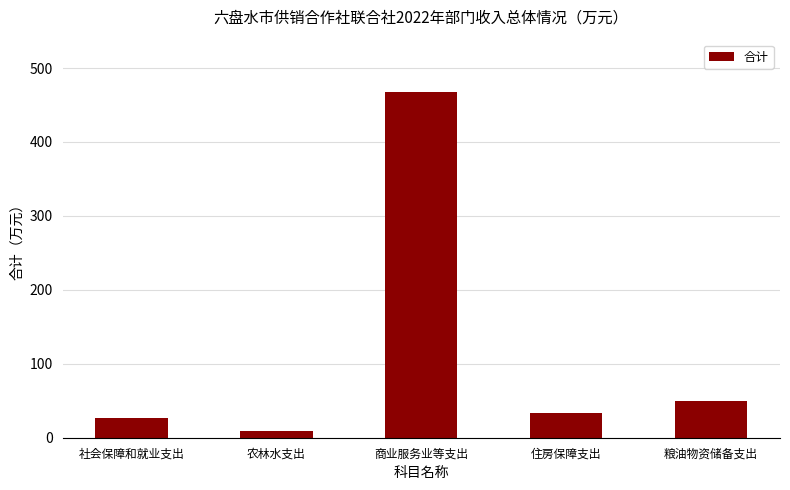

What is the smallest value displayed?

9.0